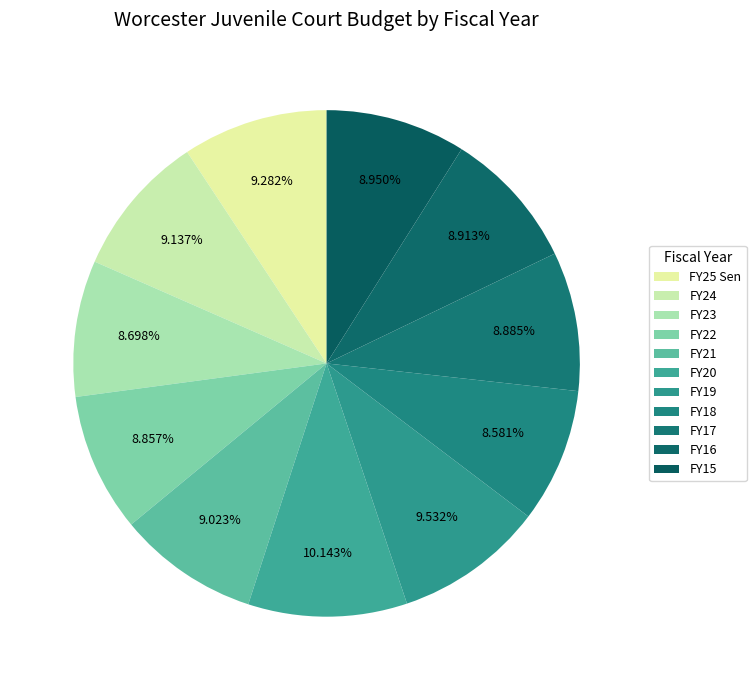

To the nearest percent, what portion does FY16 represent?

9%